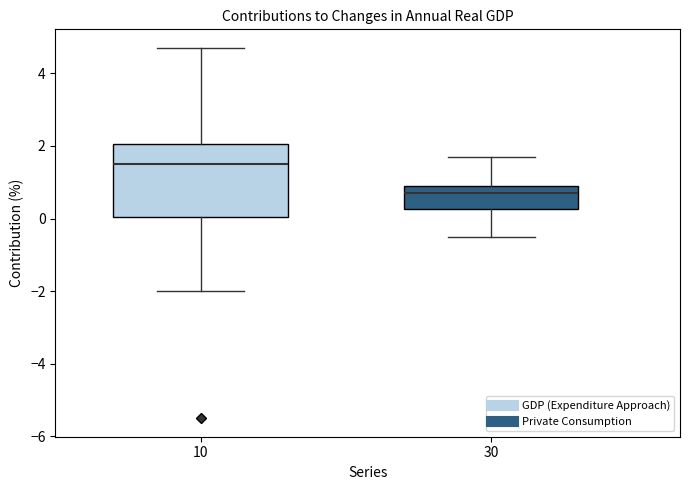

Comparing the boxes themselves (not the whiskers), which one is the tallest?

10